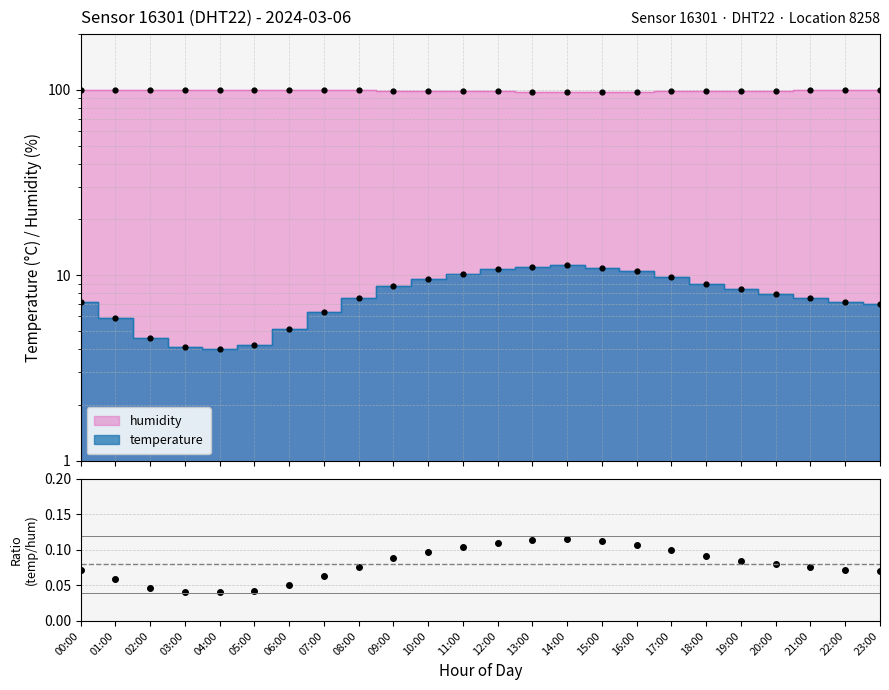

Which has a higher value, 12:00 or 21:00?

12:00